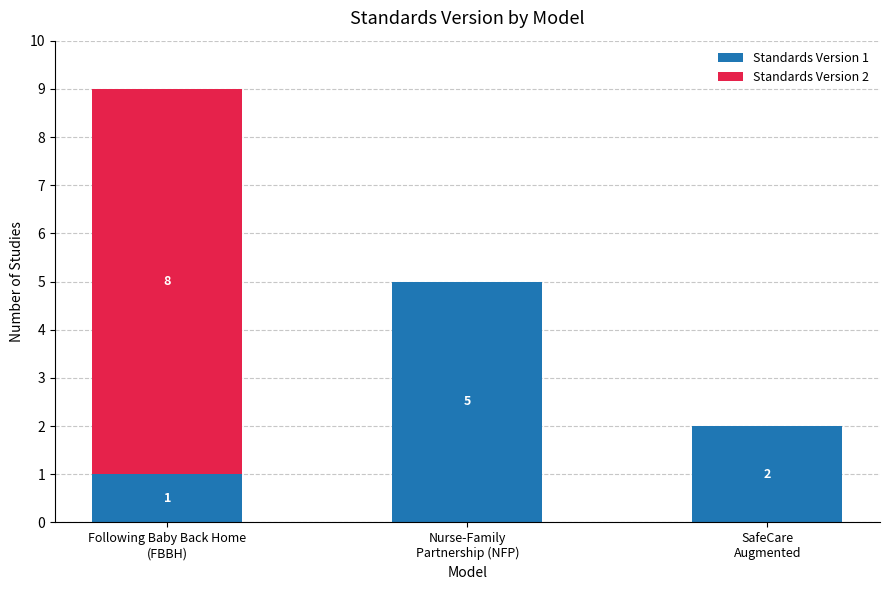

Are the bars grouped side by side (vs. stacked)?

No